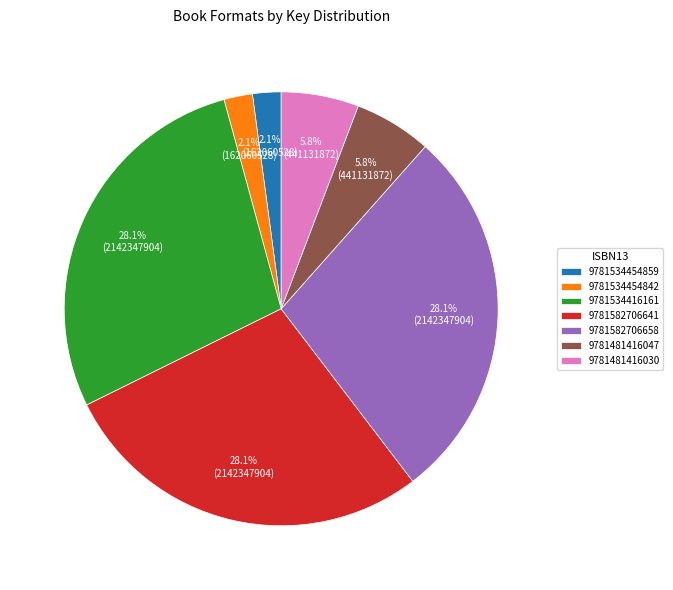

Is there any slice that represents more than half of the pie?

No